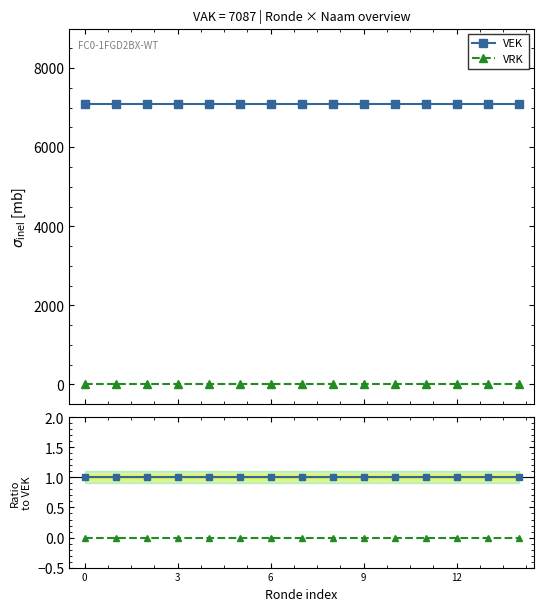

Does the chart display data point markers on the line(s)?

Yes